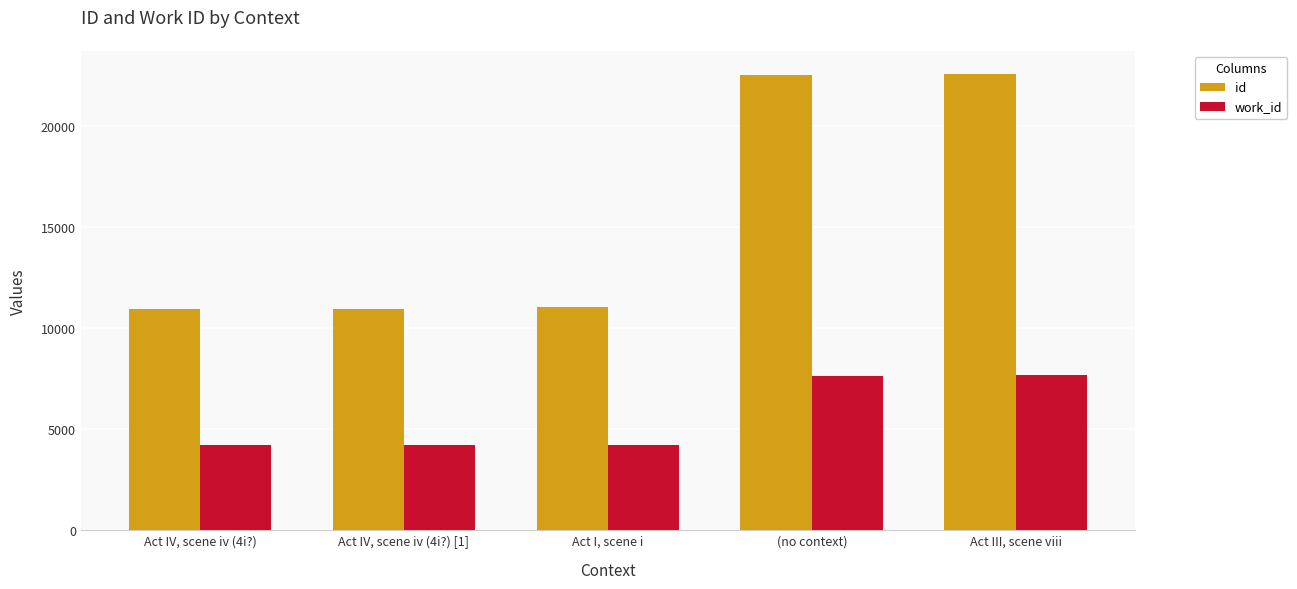

What is the greatest value displayed?

22568